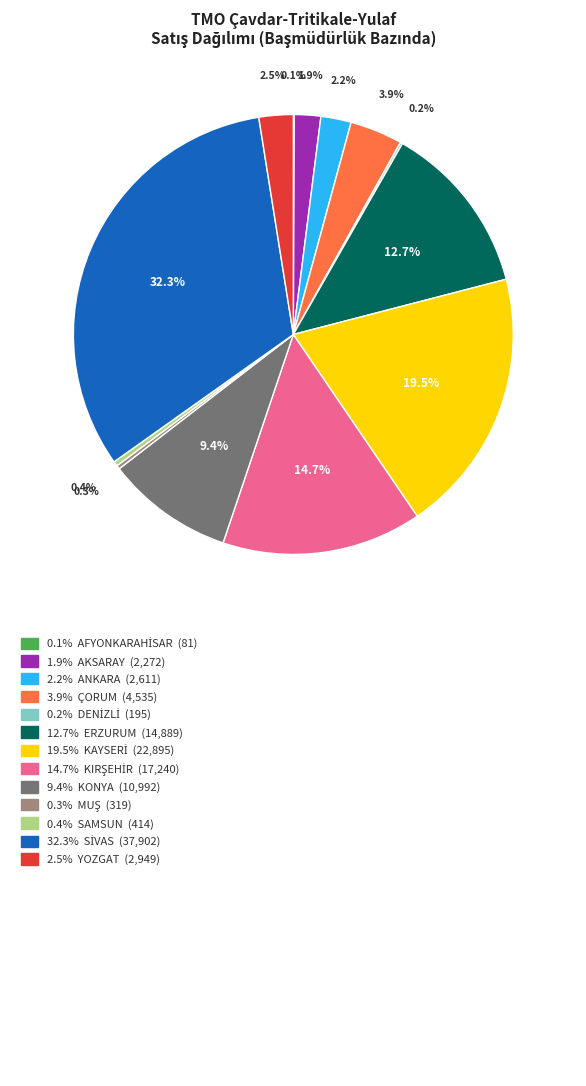

Does any single category account for the majority?

No